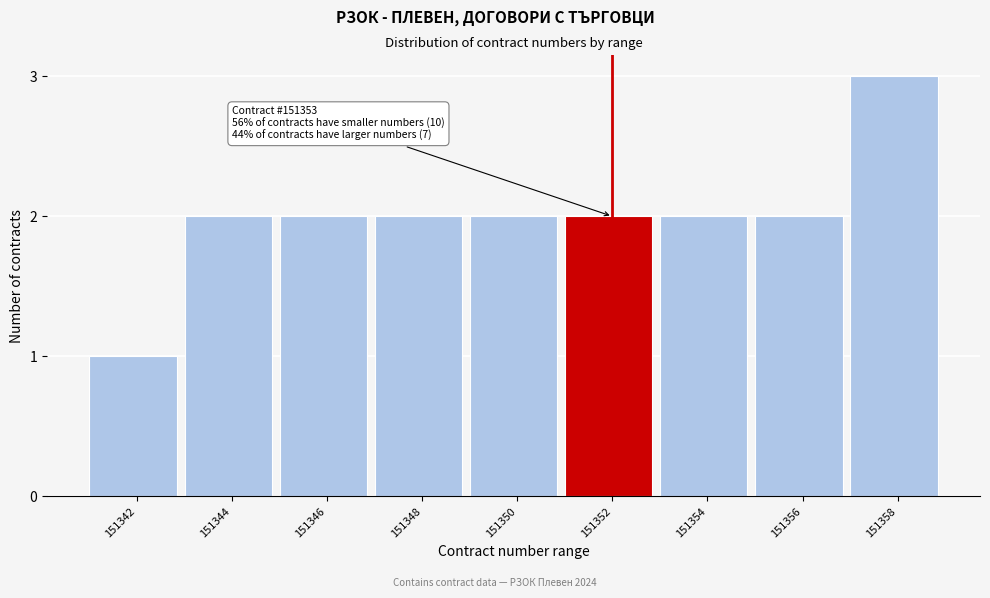

Reading left to right, what are all the values shown in this chart?

151342=1	151344=2	151346=2	151348=2	151350=2	151352=2	151354=2	151356=2	151358=3